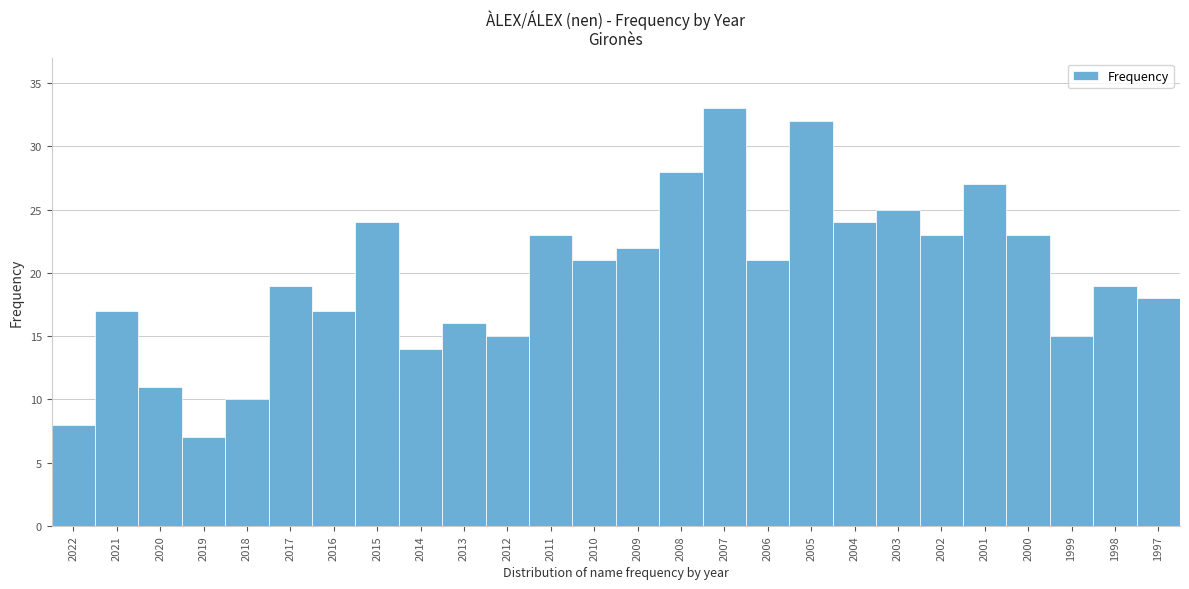

Reading left to right, transcribe all the data shown in this chart.

2022=8	2021=17	2020=11	2019=7	2018=10	2017=19	2016=17	2015=24	2014=14	2013=16	2012=15	2011=23	2010=21	2009=22	2008=28	2007=33	2006=21	2005=32	2004=24	2003=25	2002=23	2001=27	2000=23	1999=15	1998=19	1997=18